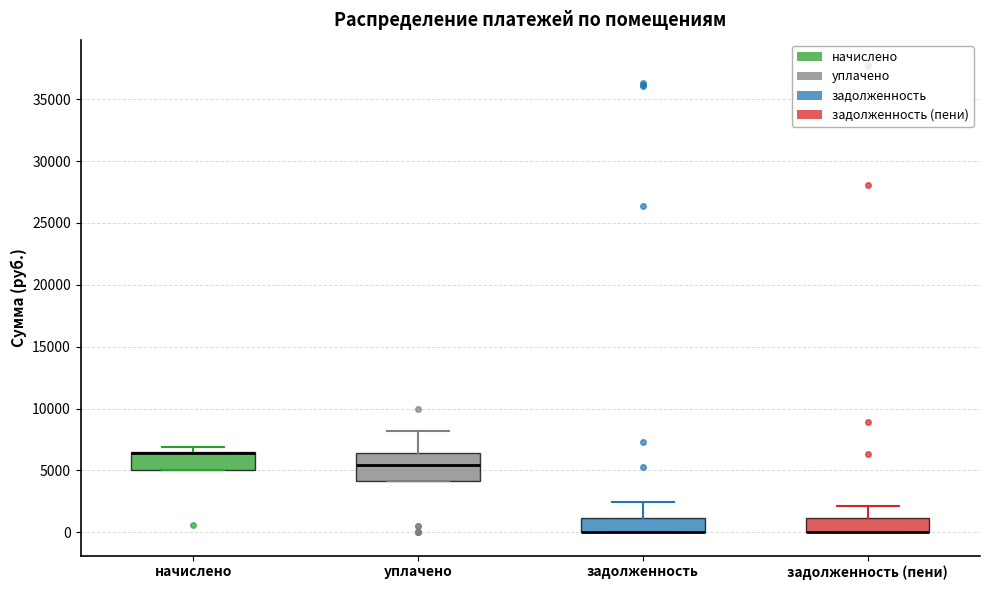

Reading left to right, read every box against the y-axis: the position of its median line, the range the box covers, and the ends of its whiskers. The values are not printed on the chart, so give them approximately, as read against the axis.

начислено: median 6500 (drawn on the box's upper edge), box 5000 to 6500, whiskers 5000 to 7000
уплачено: median 5500, box 4000 to 6500, whiskers 4000 to 8000
задолженность: median 0 (drawn on the box's lower edge), box 0 to 1000, whiskers 0 to 2500
задолженность (пени): median 0 (drawn on the box's lower edge), box 0 to 1000, whiskers 0 to 2000